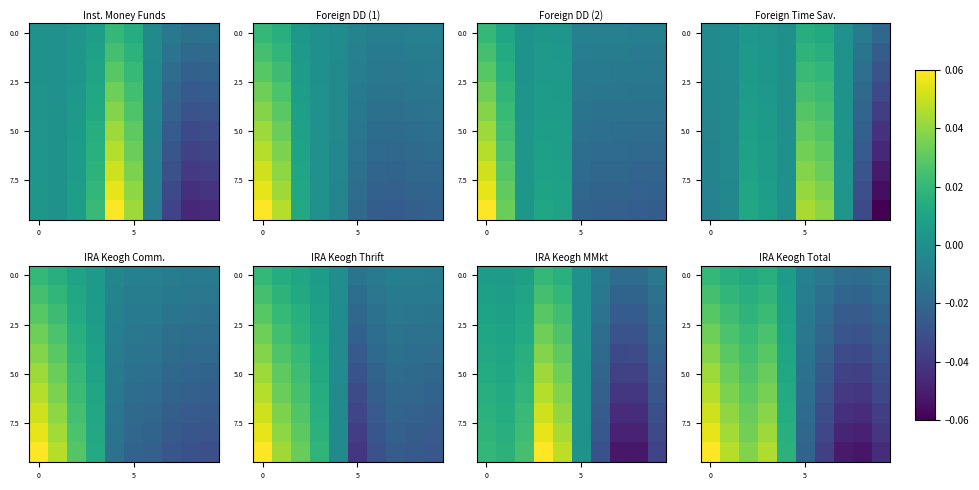

At how many categories does at least one series exceed 0?

5